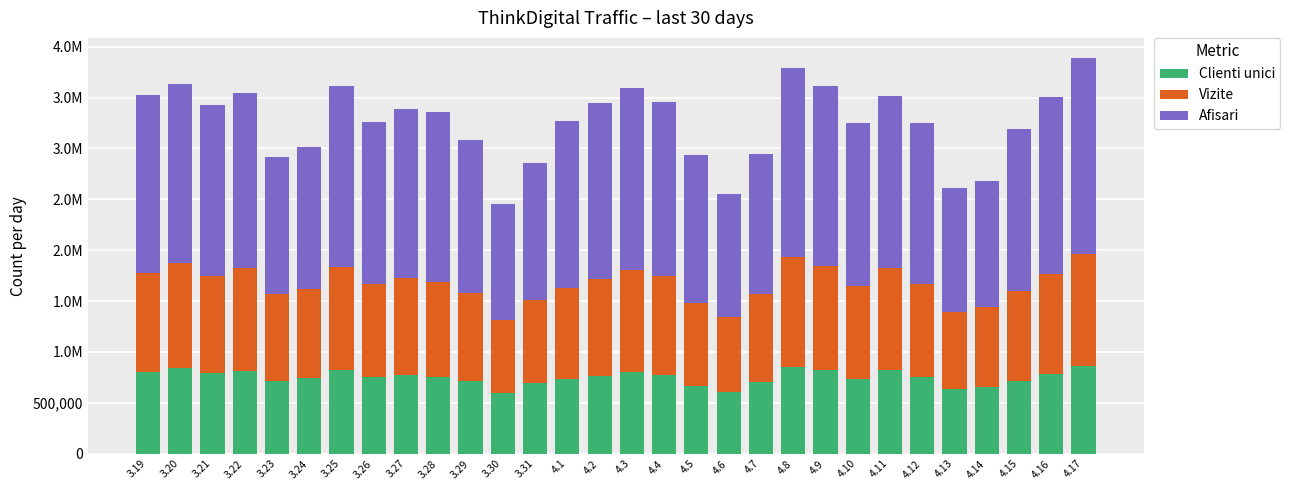

Does the chart contain any negative values?

No